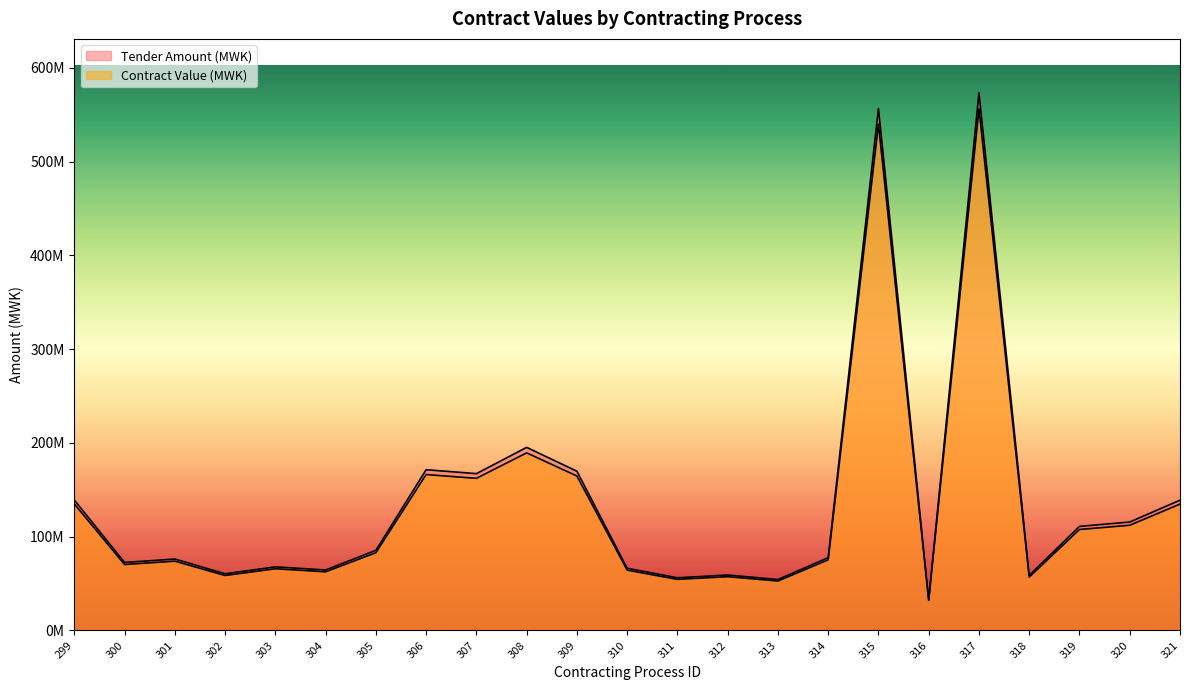

How many series are shown in this chart?

2